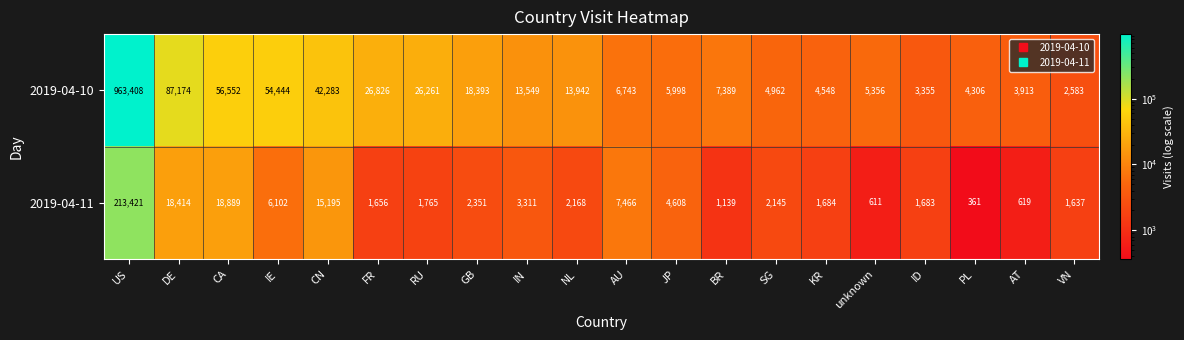

How many values in the 2019-04-11 series are below 2168?

10